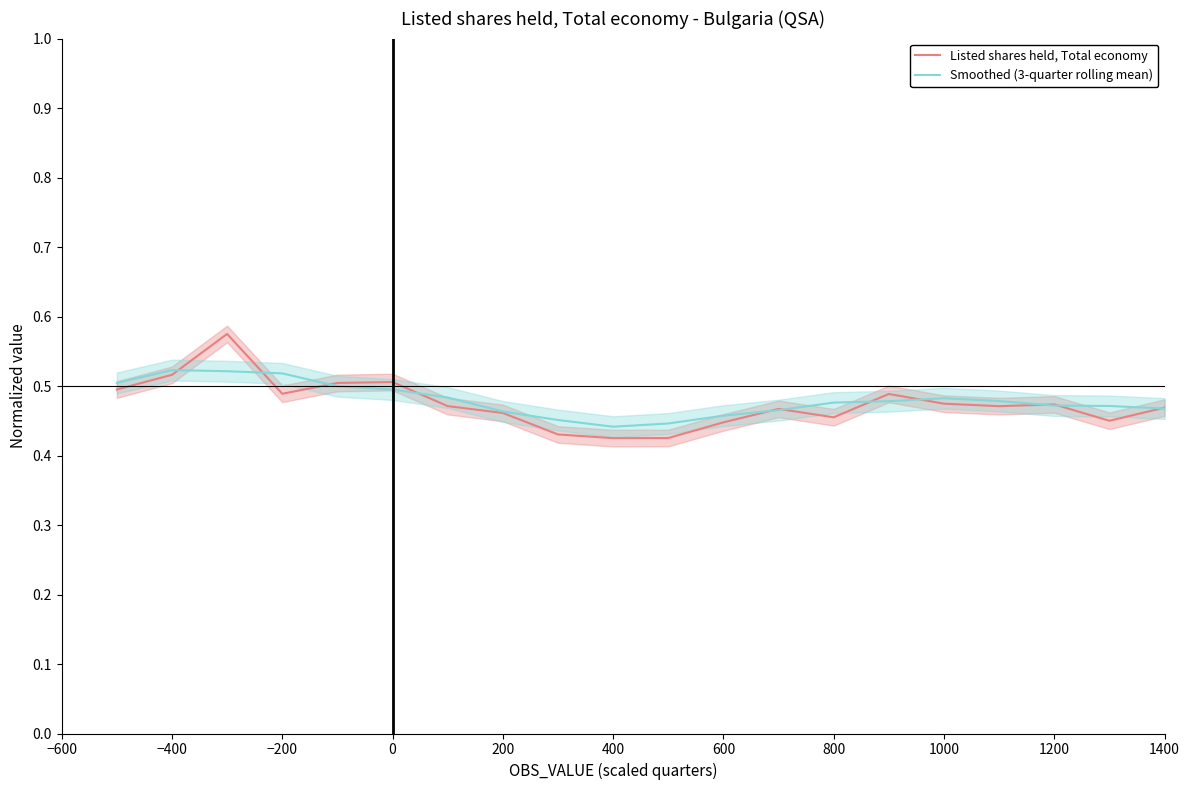

List the series in order of their overall mean, lowest first.

Listed shares held, Total economy, Smoothed (3-quarter rolling mean)